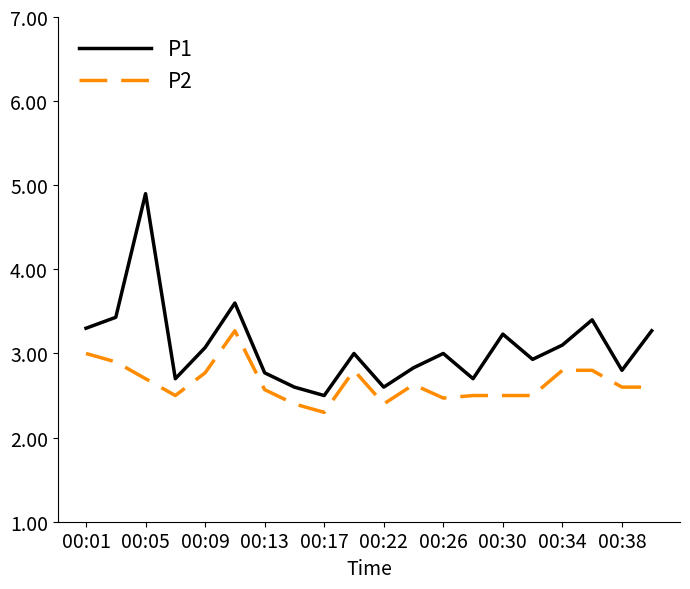

What is the average value of the P2 series?

2.7